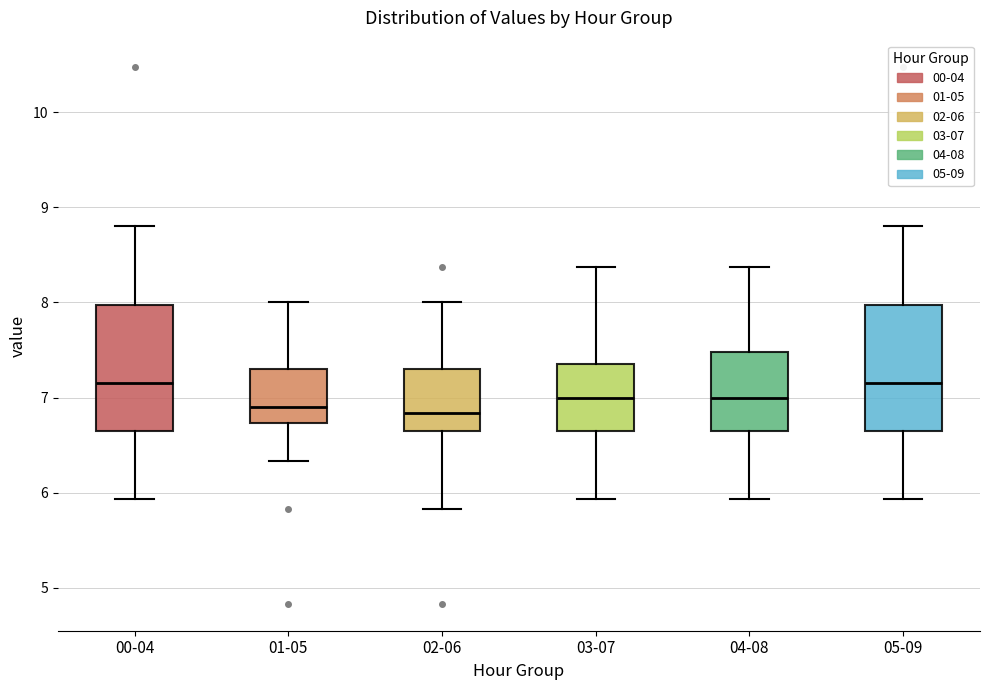

Where is the lower edge of the box for 00-04 on the y-axis? The values are not printed on the chart, so give them approximately, as read against the axis.

6.7